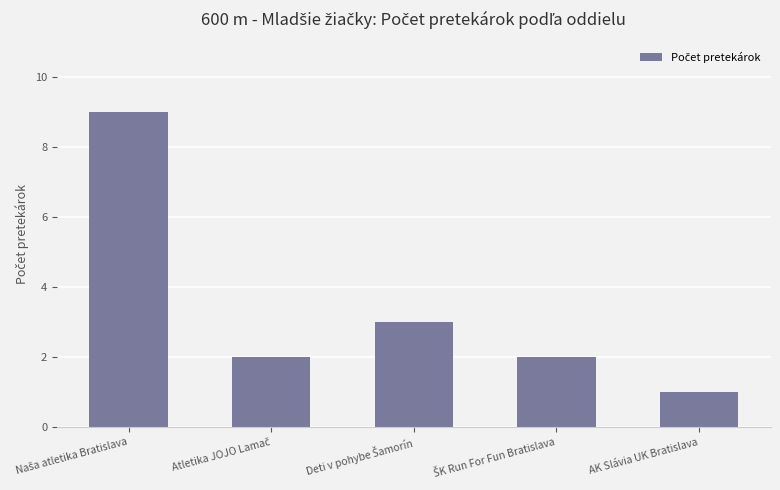

What is the greatest value displayed?

9